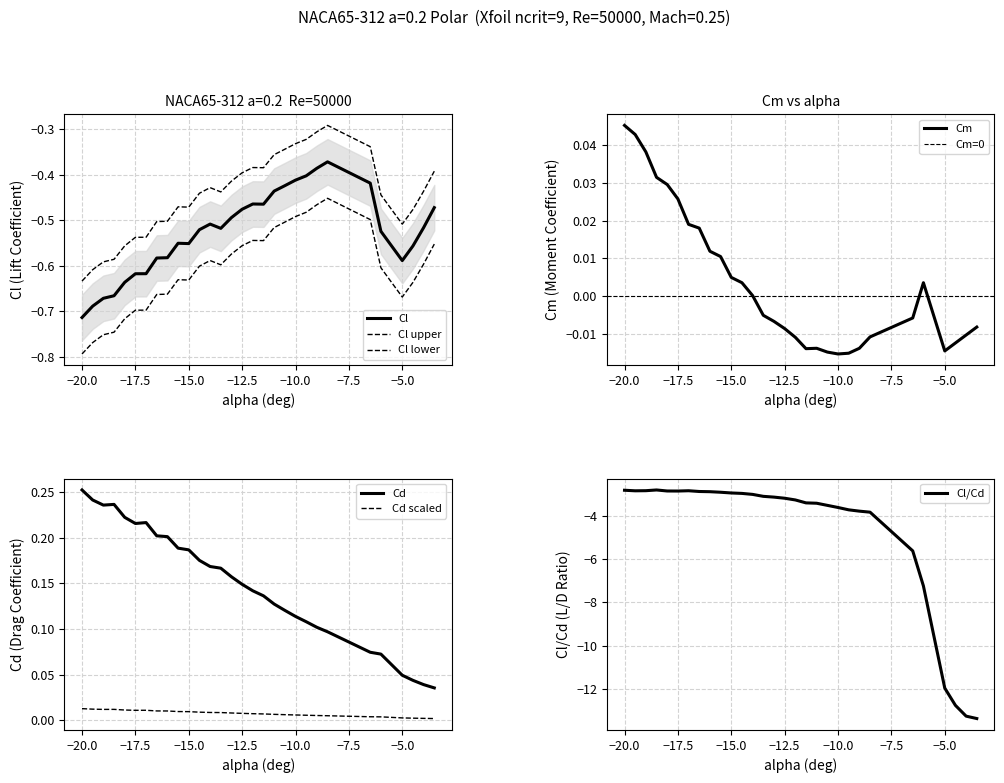

True or false: Cd and Cd scaled intersect in this chart.

False